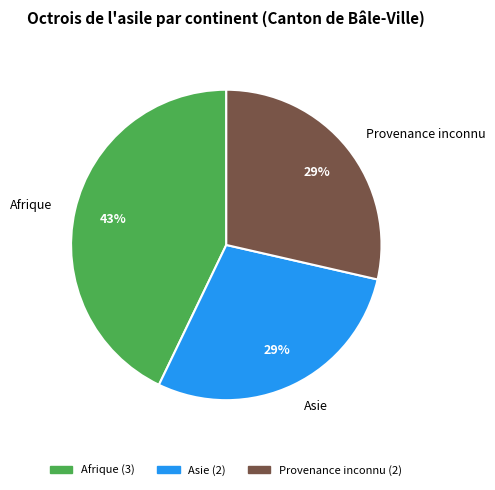

Which slice is the largest?

Afrique